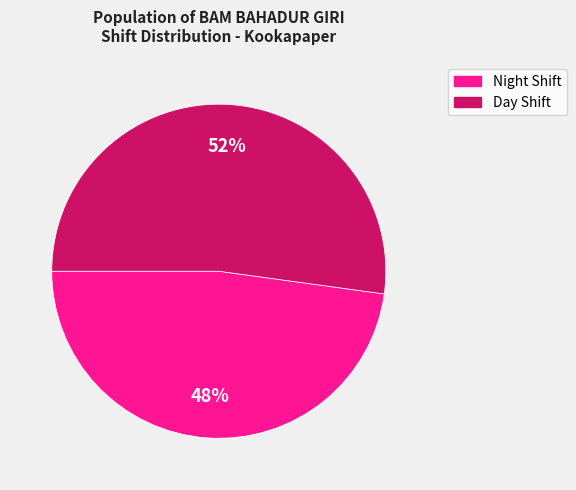

Is there any slice that represents more than half of the pie?

Yes